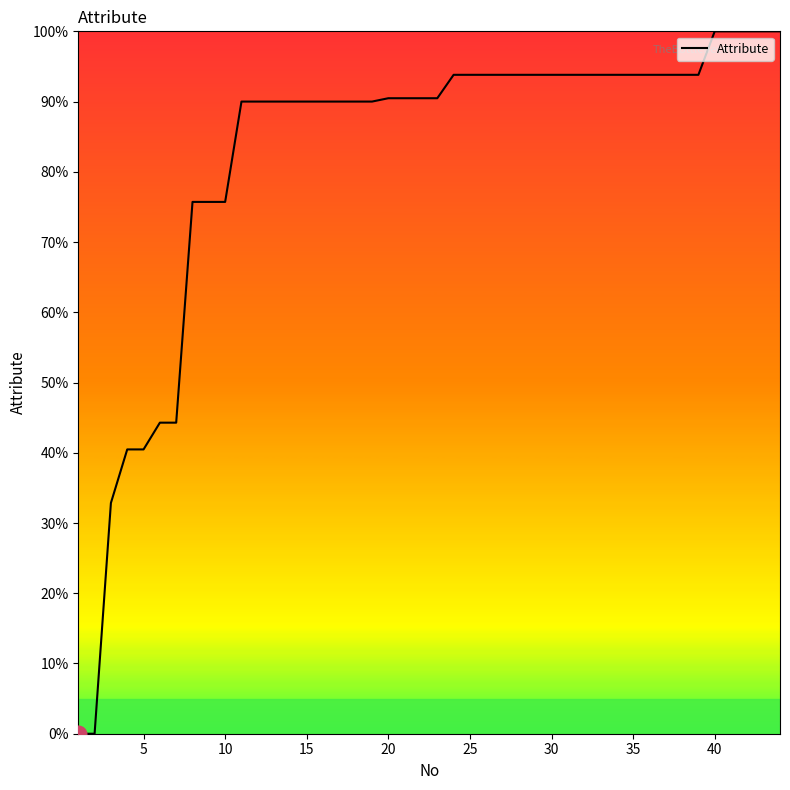

What is the greatest value displayed?

100.0